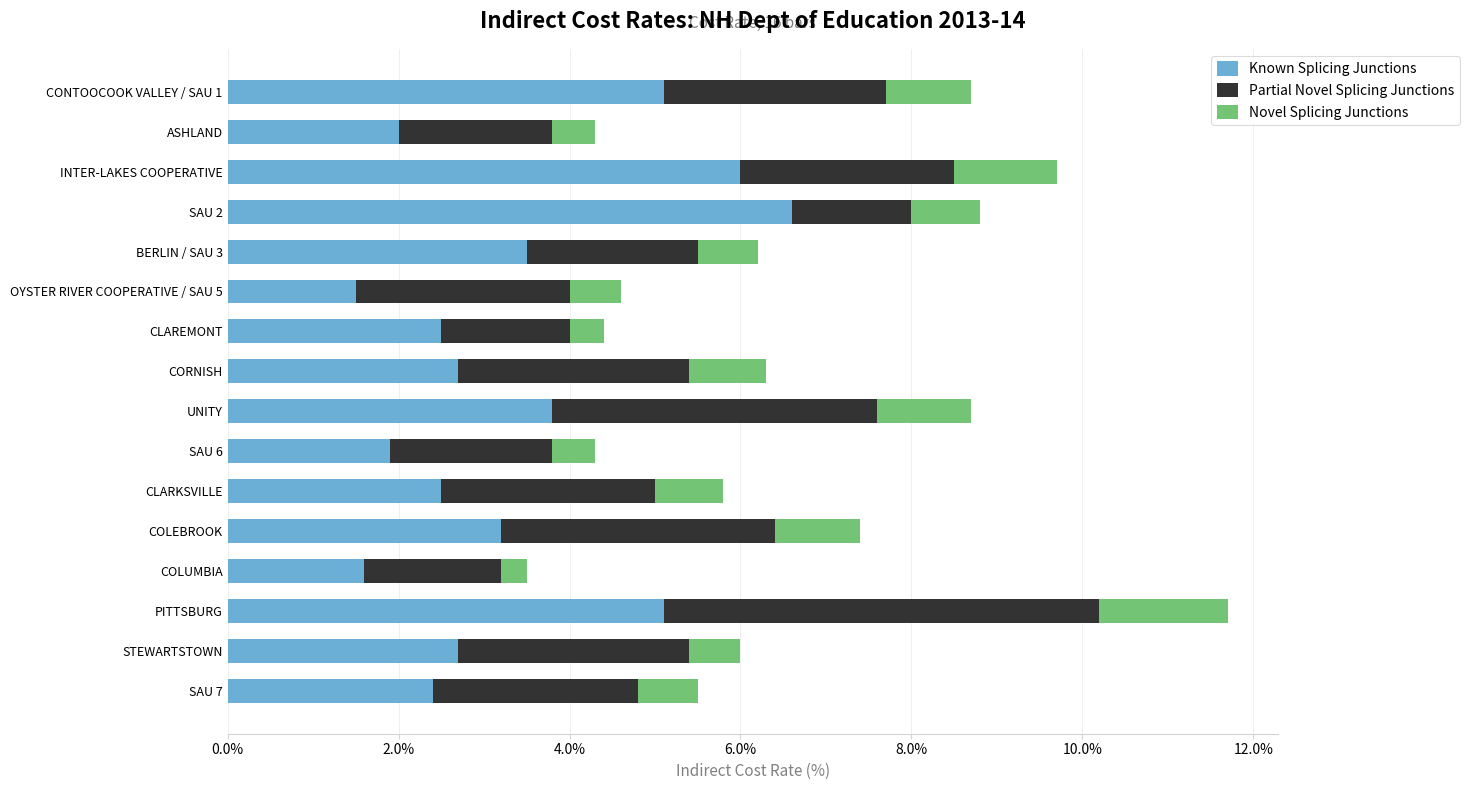

What value does the Known Splicing Junctions series have at CORNISH?

2.7